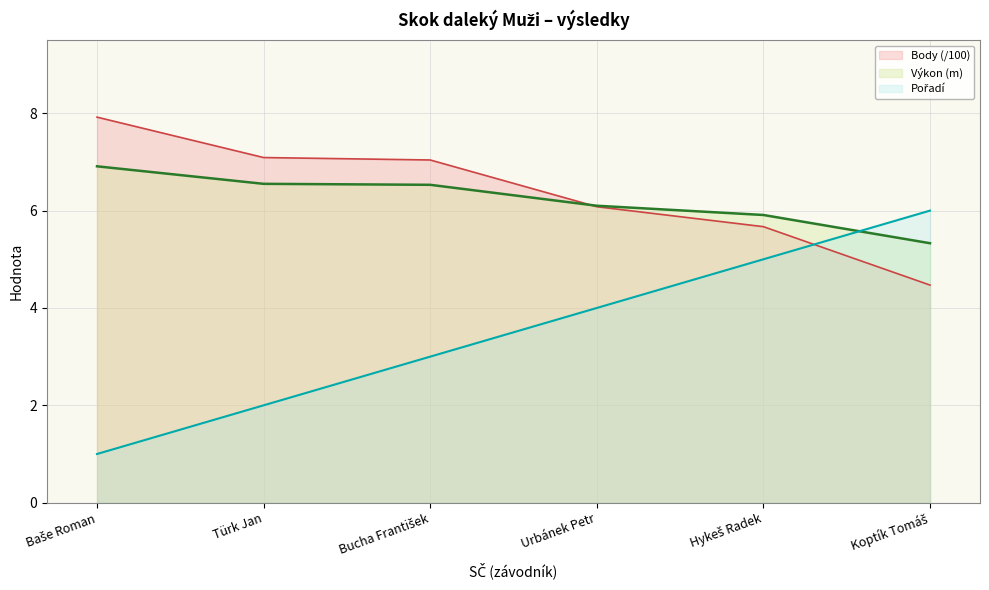

What is the label of the 5th point from the left?

Hykeš Radek